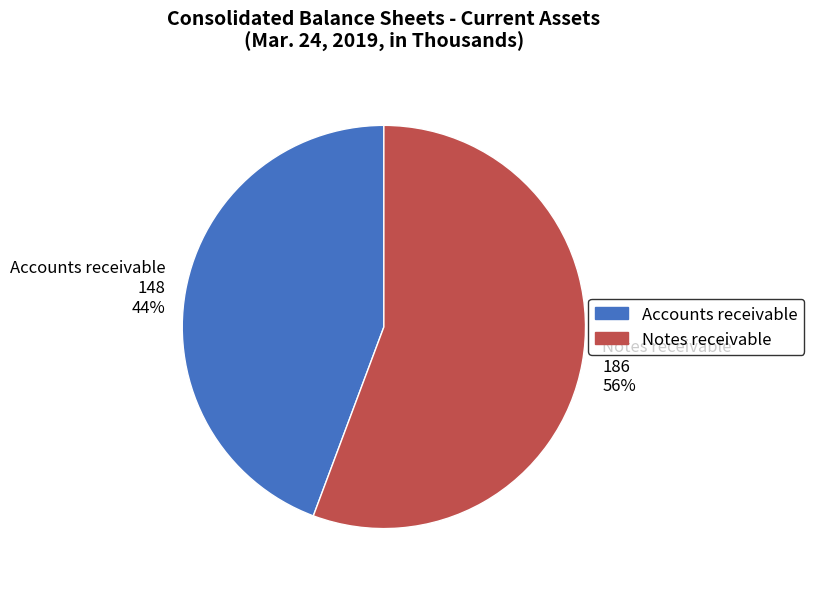

To the nearest percent, what percentage of the pie is Accounts receivable?

44%